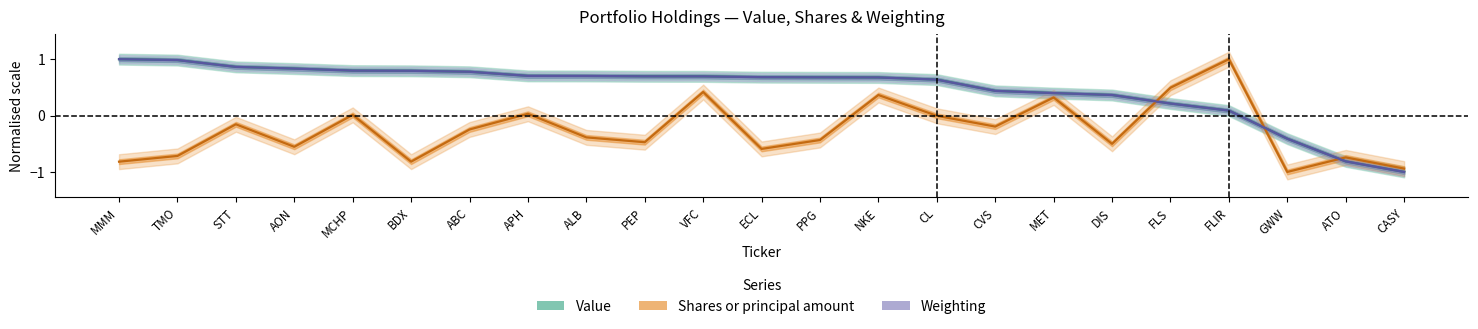

At which category is the sum across all series the highest?

VFC